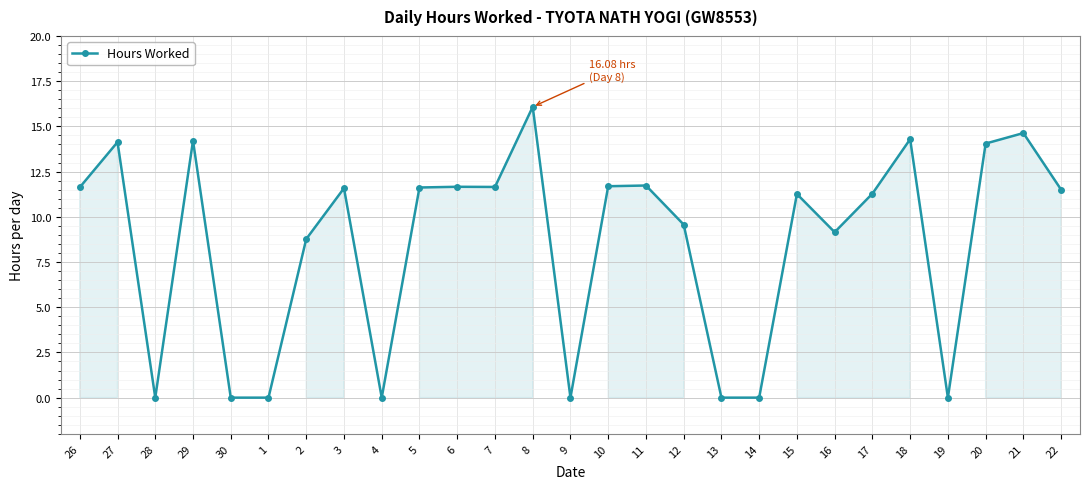

At which category does the chart reach its peak across all series?

8